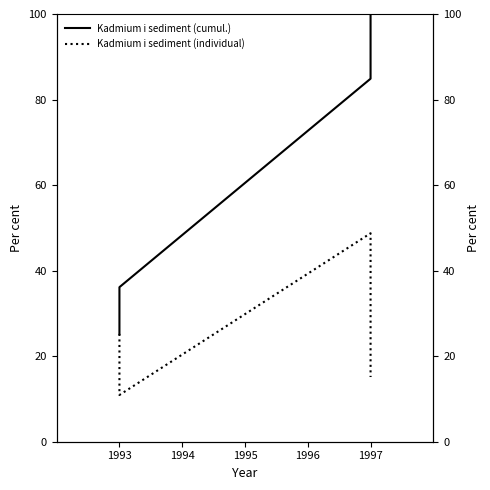

True or false: Kadmium i sediment (cumul.) and Kadmium i sediment (individual) cross at least once.

False